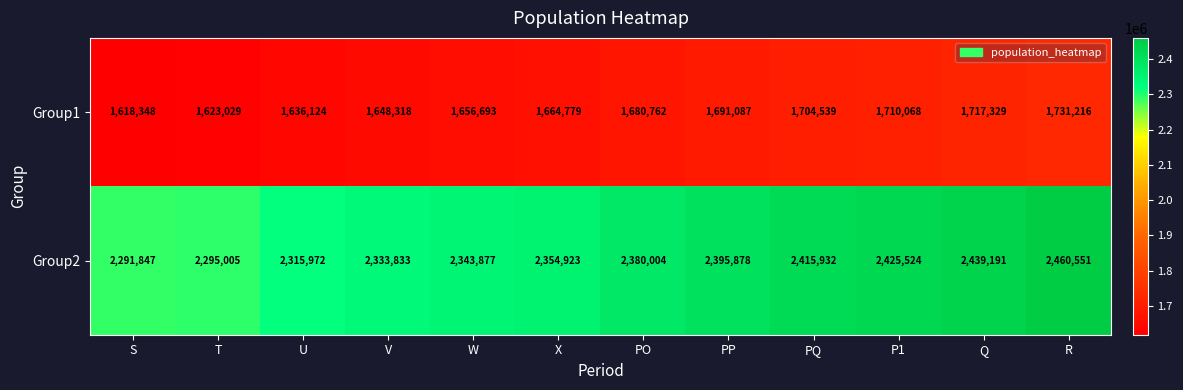

What is the difference between the maximum and minimum values in the Group1 series?

112868